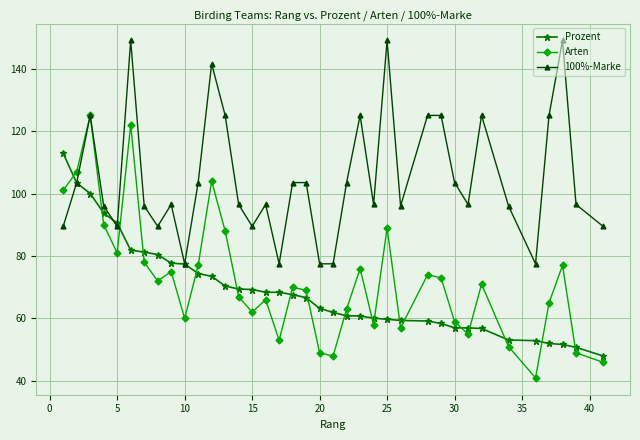

What is the maximum value for 100%-Marke?

149.0